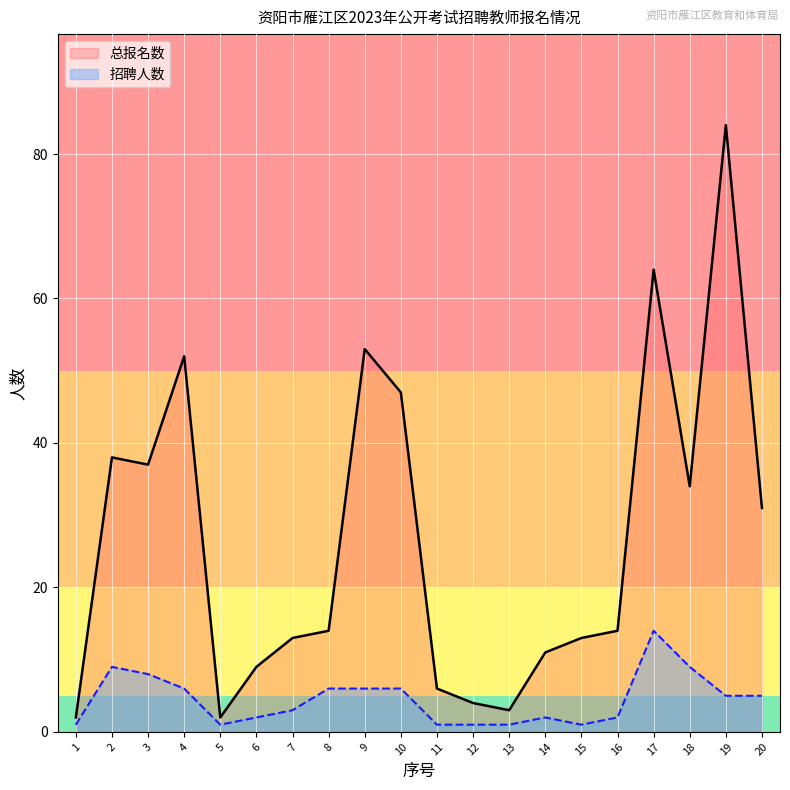

List the labels in order of 招聘人数 value, largest first.

17, 2, 18, 3, 4, 8, 9, 10, 19, 20, 7, 6, 14, 16, 1, 5, 11, 12, 13, 15